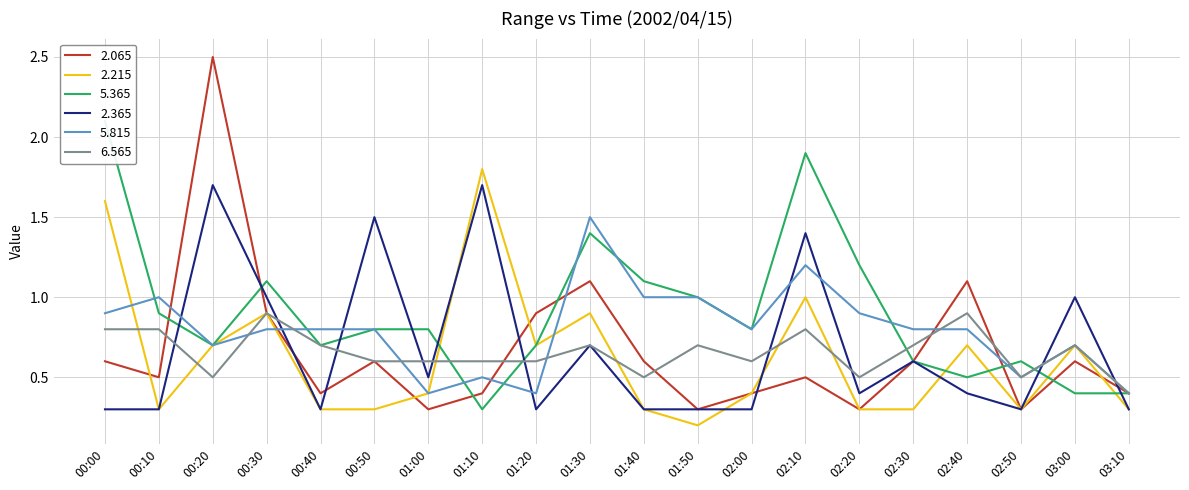

Which series has the widest spread of values?

2.065